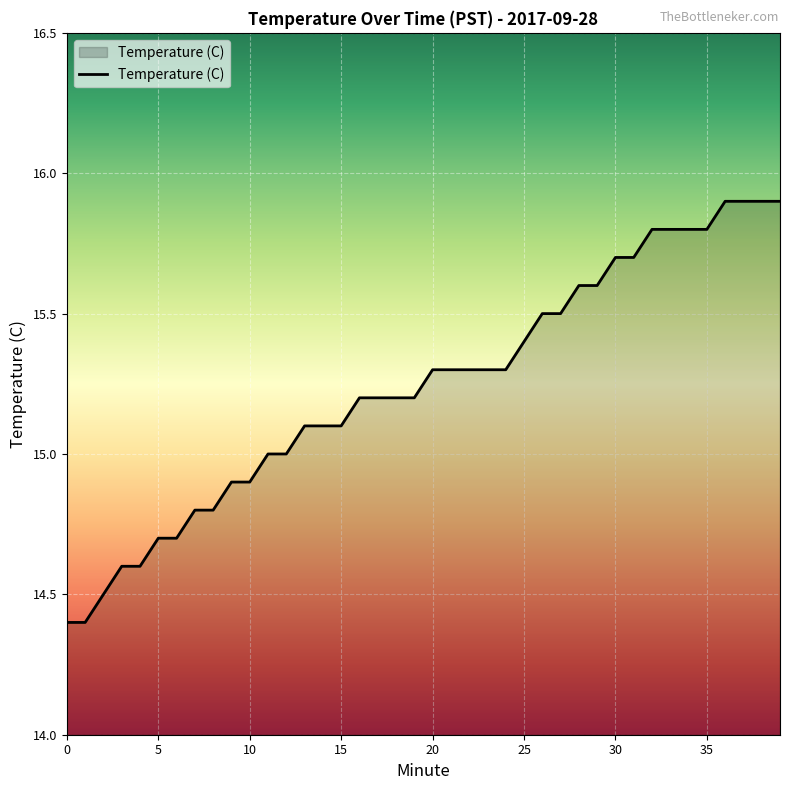

What is the maximum value shown in the chart?

15.9